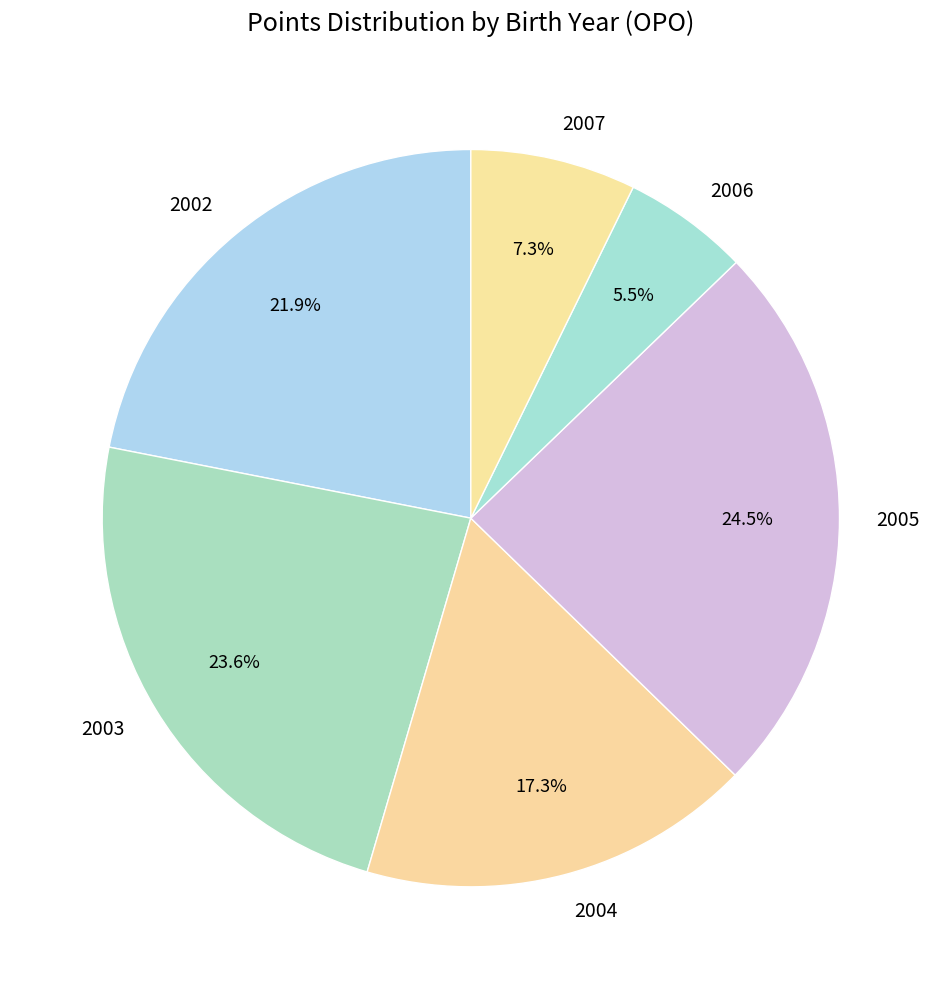

Is it true that 2003 is 11% of the pie?

False